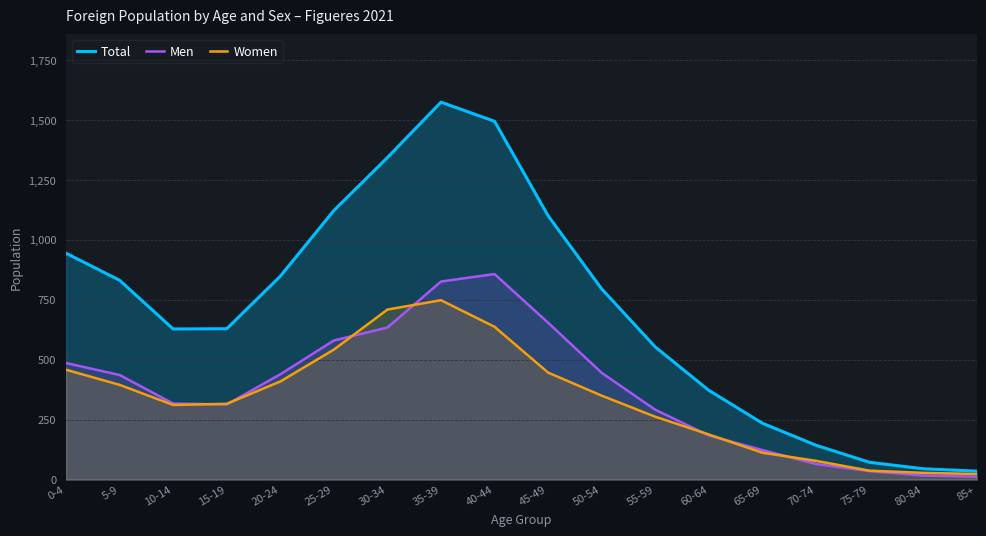

Reading left to right, extract all data points from this chart.

Total: 0-4=944	5-9=831	10-14=628	15-19=629	20-24=848	25-29=1122	30-34=1343	35-39=1574	40-44=1494	45-49=1100	50-54=795	55-59=553	60-64=372	65-69=235	70-74=143	75-79=72	80-84=45	85+=35
Men: 0-4=486	5-9=436	10-14=317	15-19=313	20-24=439	25-29=580	30-34=634	35-39=826	40-44=857	45-49=654	50-54=445	55-59=291	60-64=184	65-69=123	70-74=65	75-79=35	80-84=17	85+=12
Women: 0-4=458	5-9=395	10-14=311	15-19=316	20-24=409	25-29=542	30-34=709	35-39=748	40-44=637	45-49=446	50-54=350	55-59=262	60-64=188	65-69=112	70-74=78	75-79=37	80-84=28	85+=23